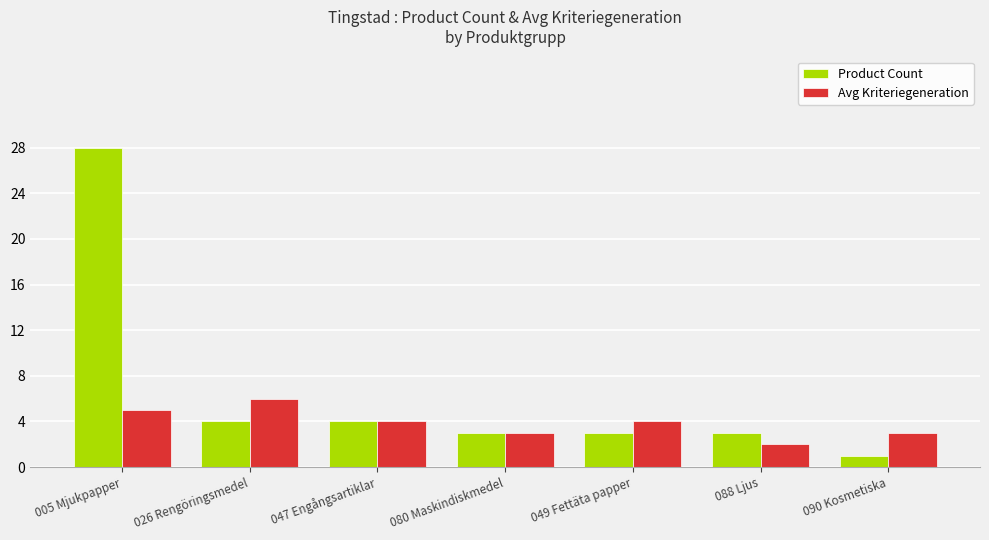

What is the total value across all series at 047 Engångsartiklar?

8